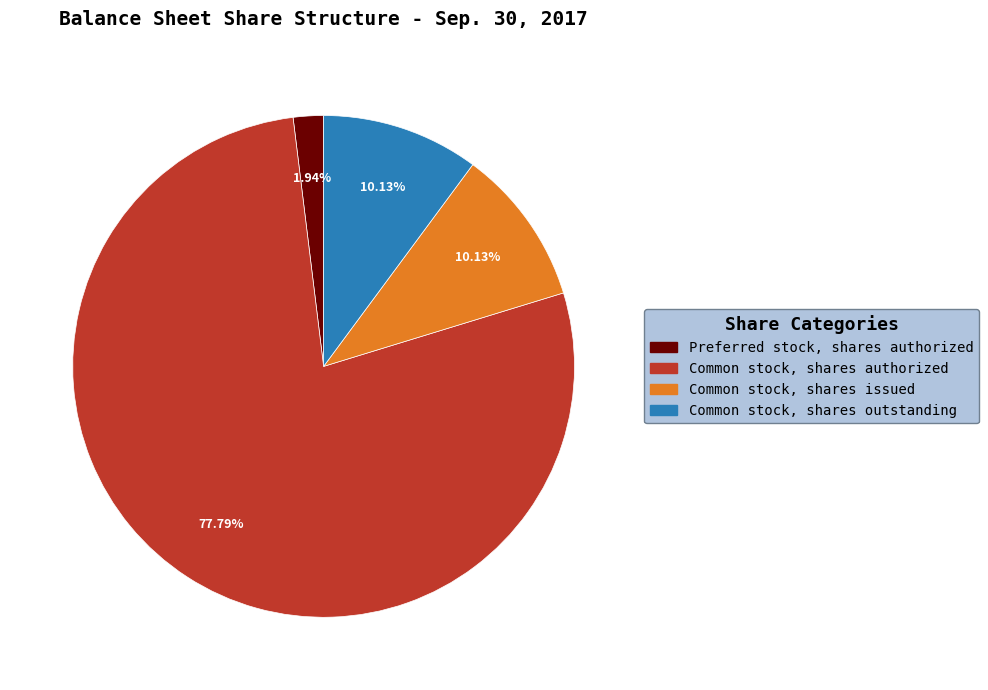

Is there any slice that represents more than half of the pie?

Yes